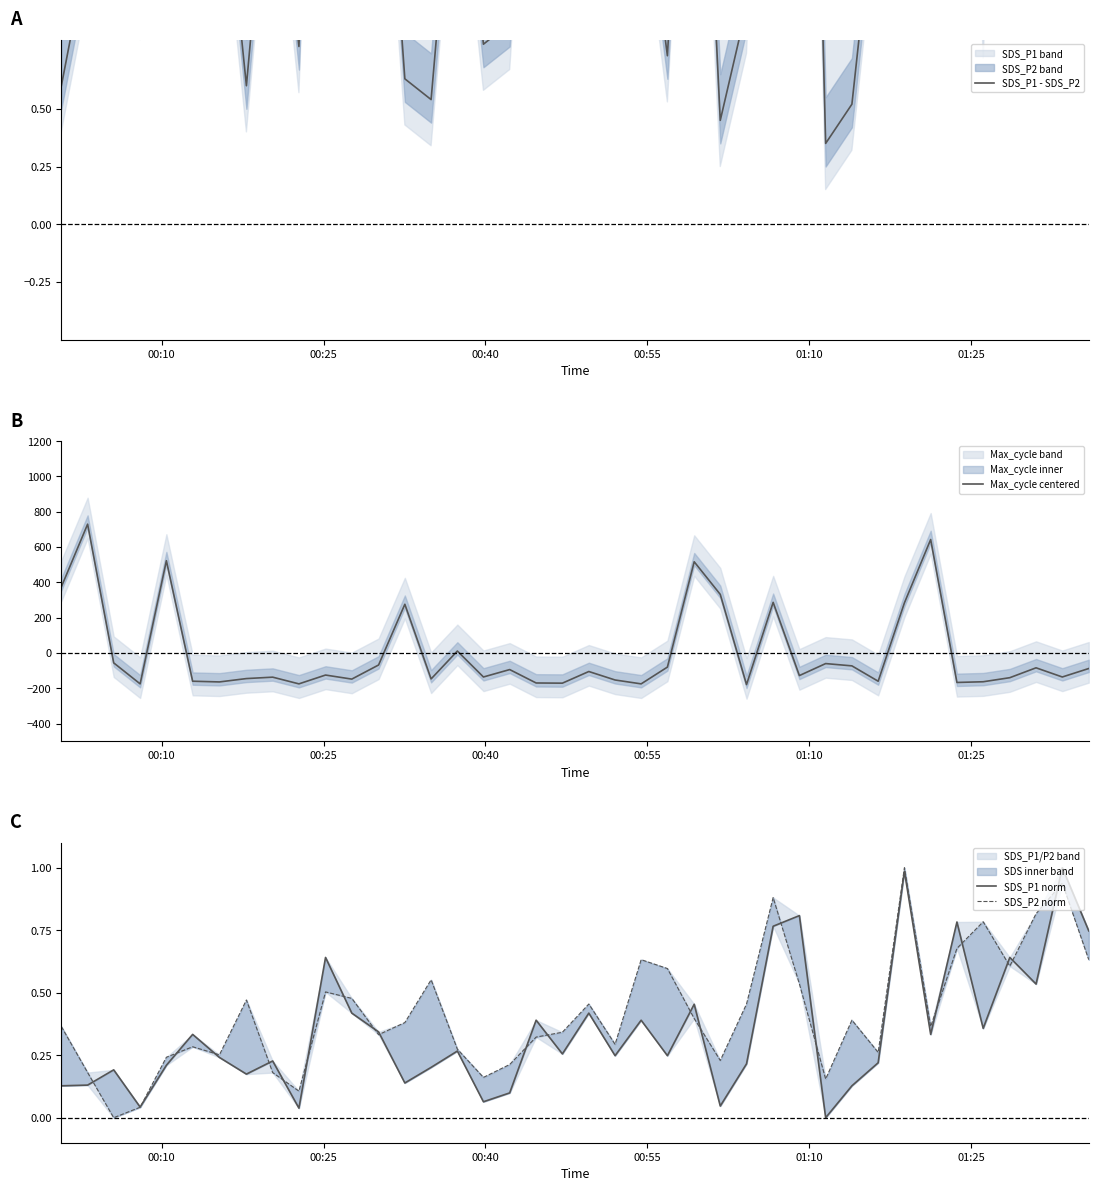

What is the maximum value for Max_cycle centered?

729.6